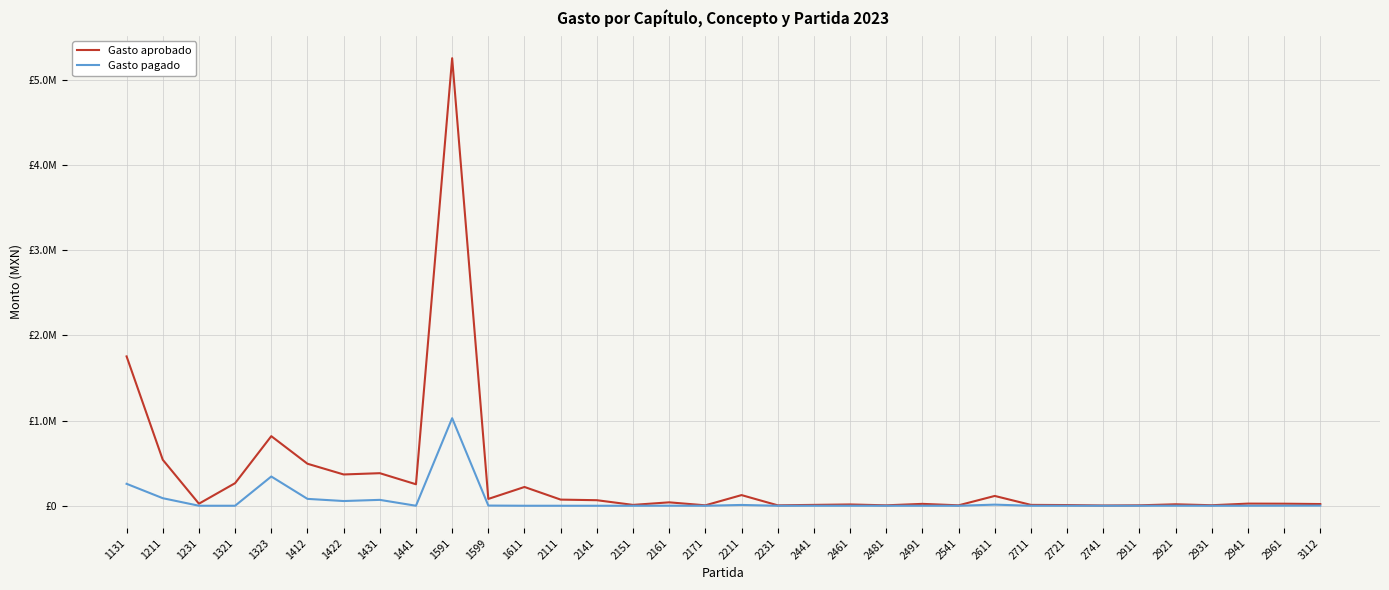

Read the Gasto aprobado value at 2721.

8000.0